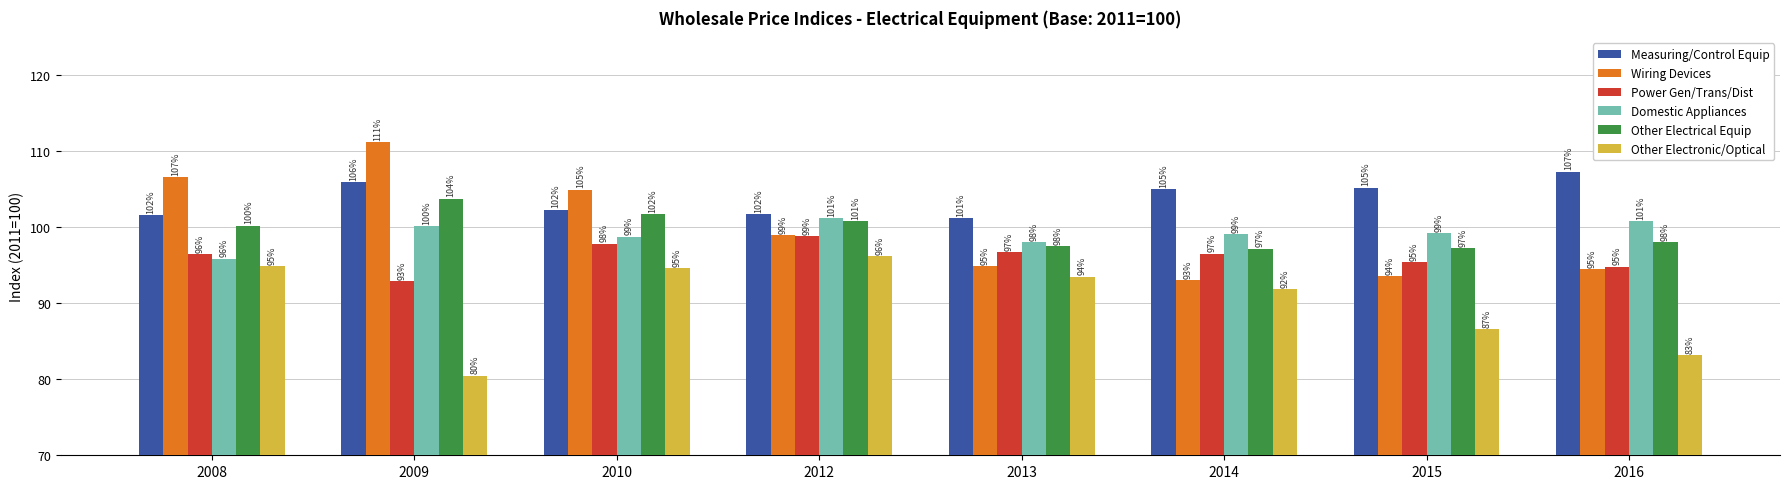

What is the greatest value displayed?

111.2